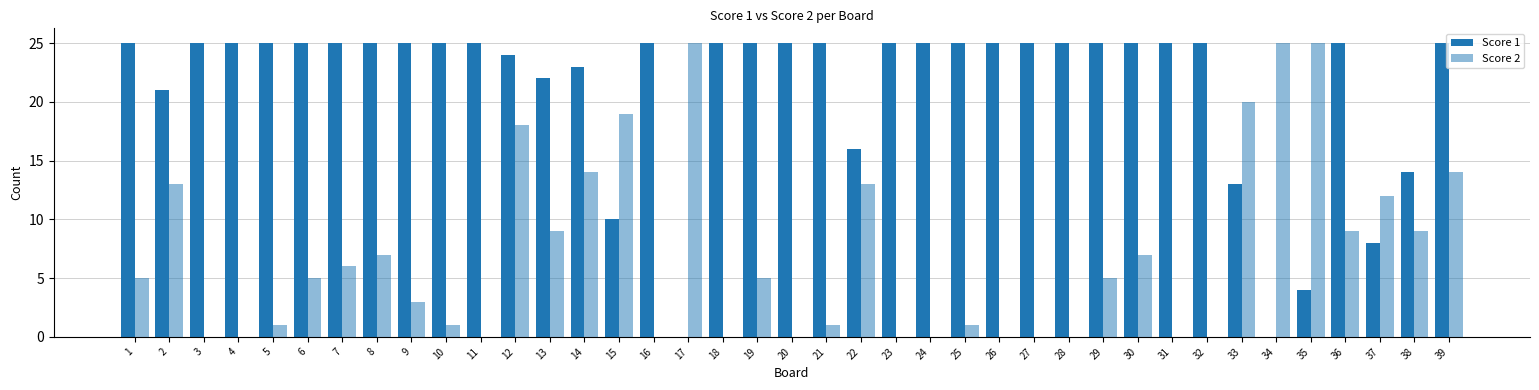

What is the sum of the Score 1 values at 29 and 31?

50